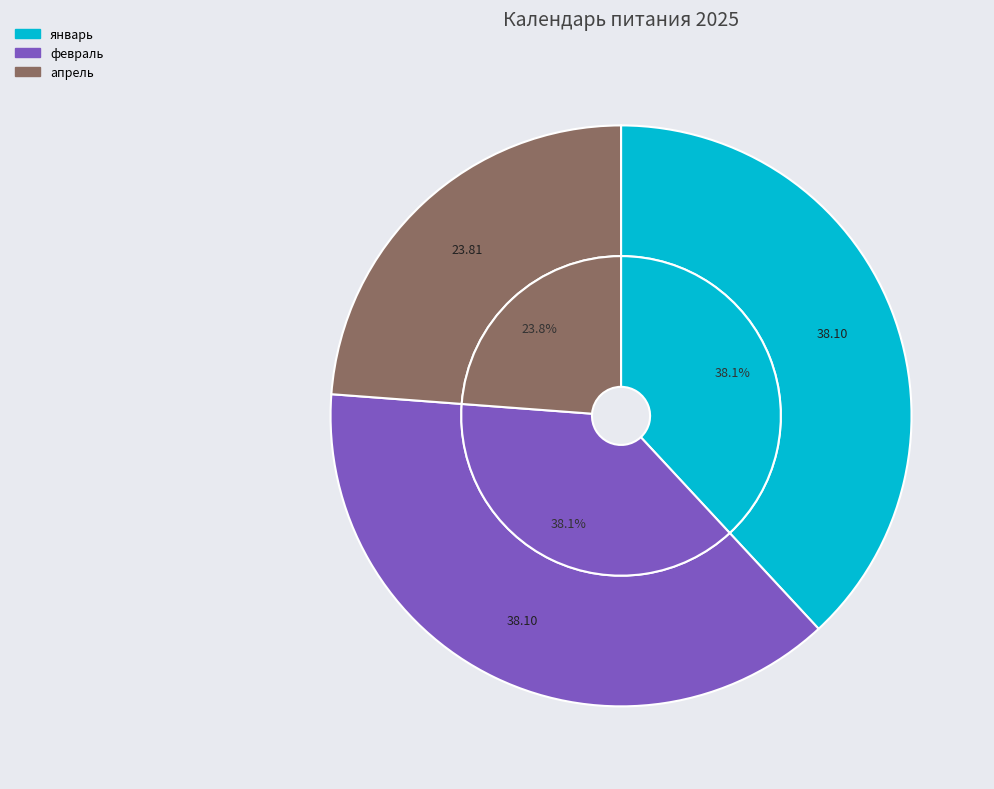

What is the total percentage of апрель and февраль?

61.9%